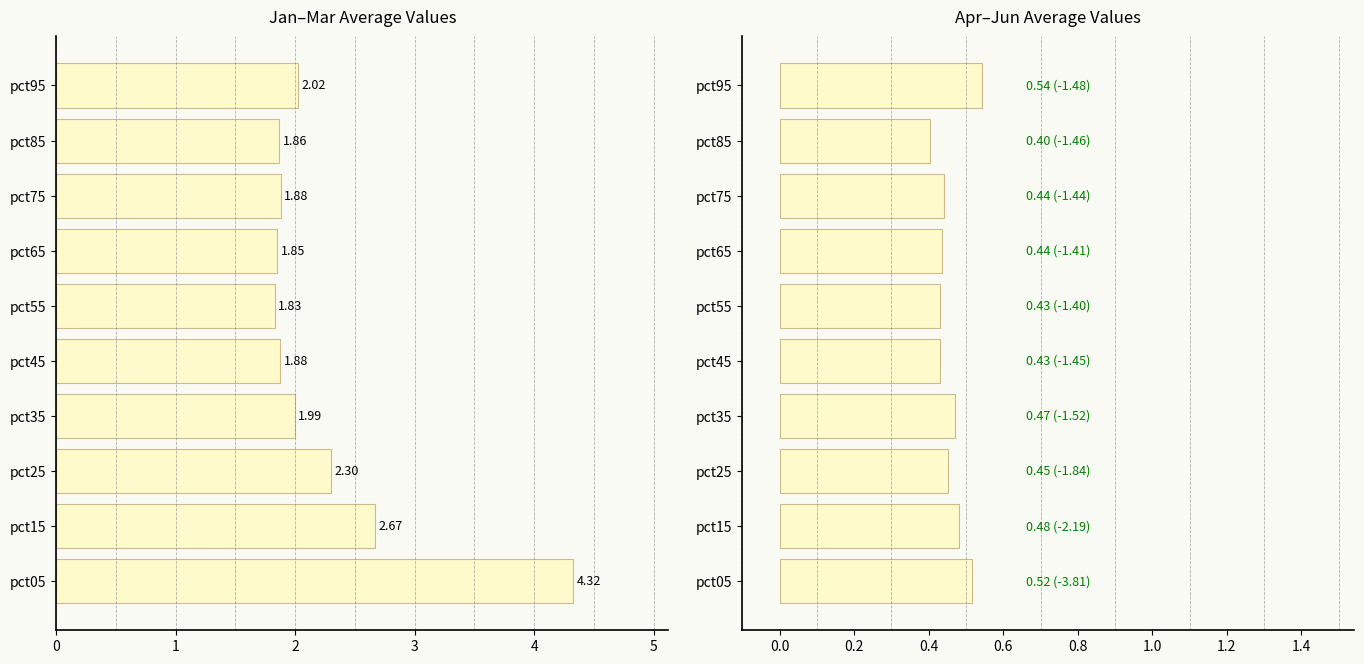

What are all the series names shown in the legend?

Jan-Mar avg, Apr-Jun avg